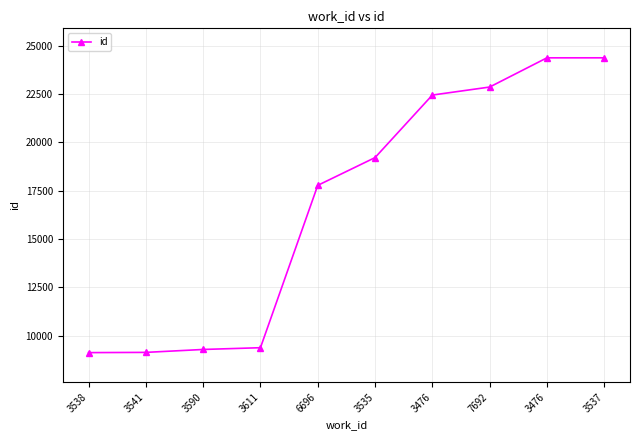

Does the chart have visible grid lines?

Yes